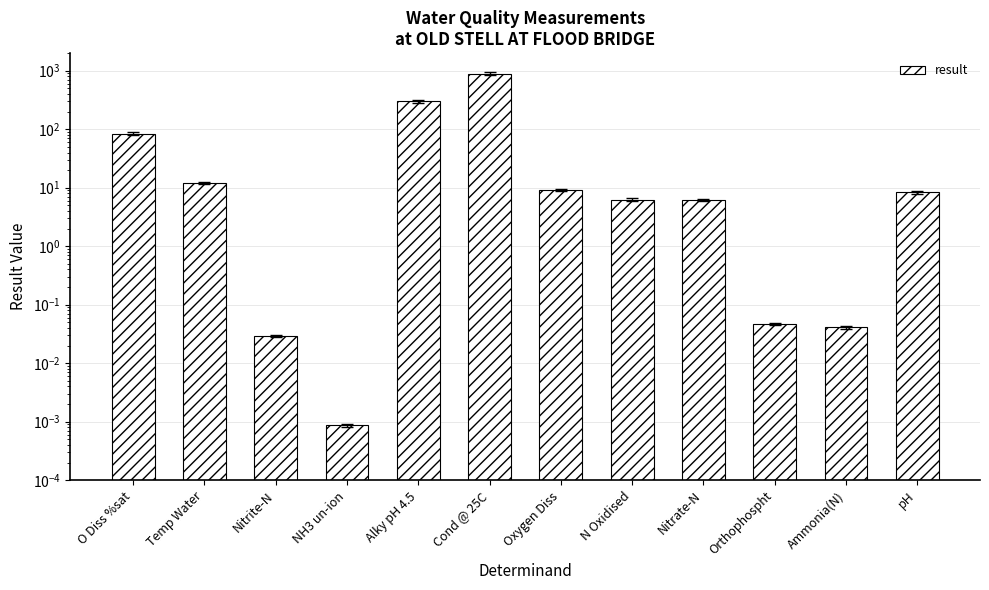

Reading right to left, what are all the values shown in this chart?

pH=8.3	Ammonia(N)=0.0	Orthophospht=0.0	Nitrate-N=6.2	N Oxidised=6.2	Oxygen Diss=9.1	Cond @ 25C=891.0	Alky pH 4.5=298.0	NH3 un-ion=0.0	Nitrite-N=0.0	Temp Water=12.0	O Diss %sat=84.4